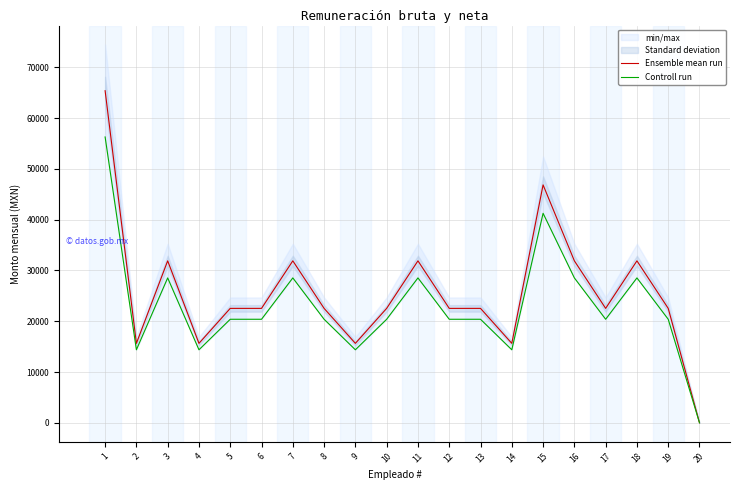

What is the maximum value shown in the chart?

65378.5